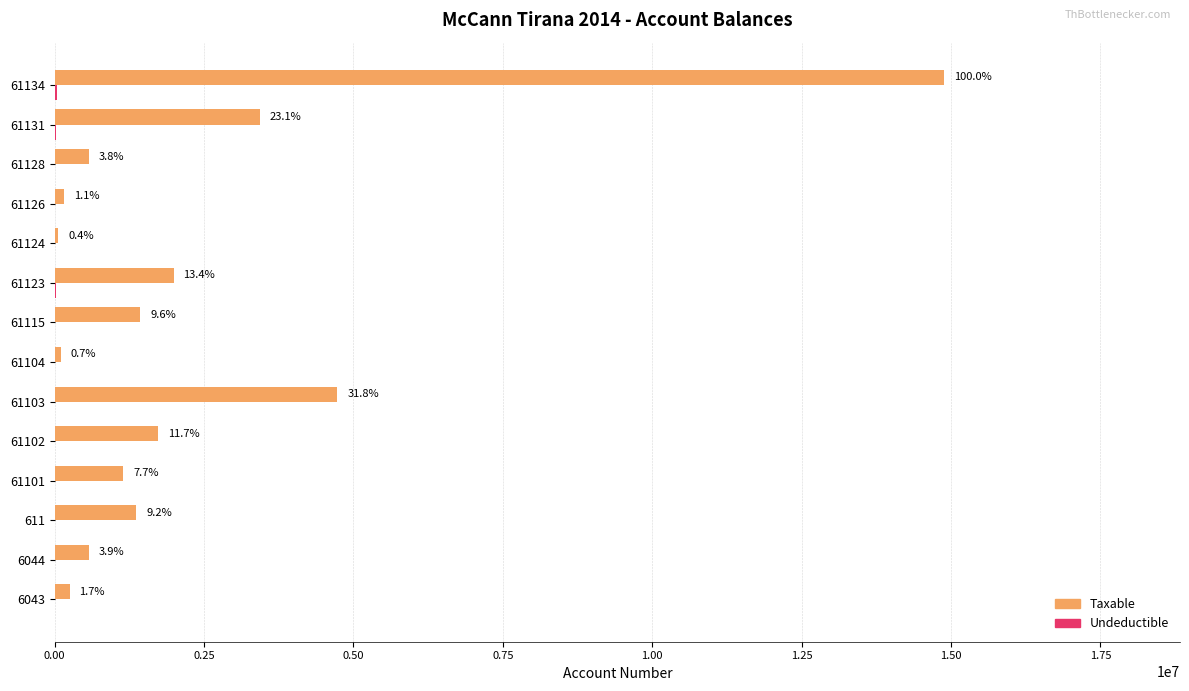

What is the value of the Taxable bar at the 2nd from the left?

575296.9